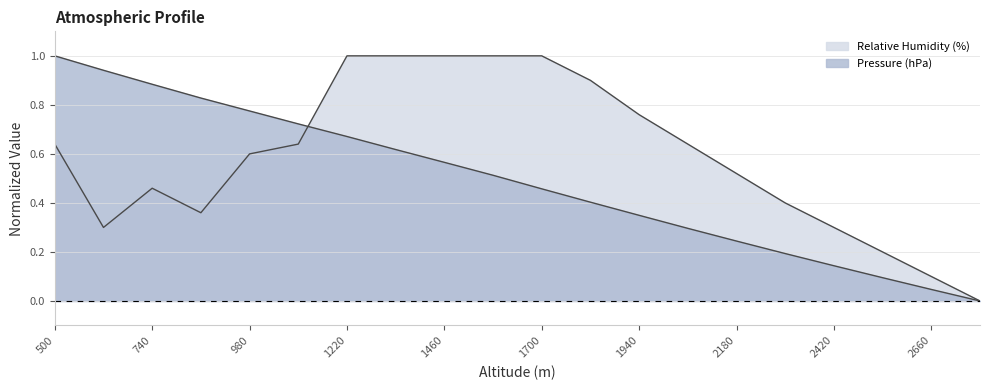

True or false: Relative Humidity (%) has a value of 0.3 at 2540.

False